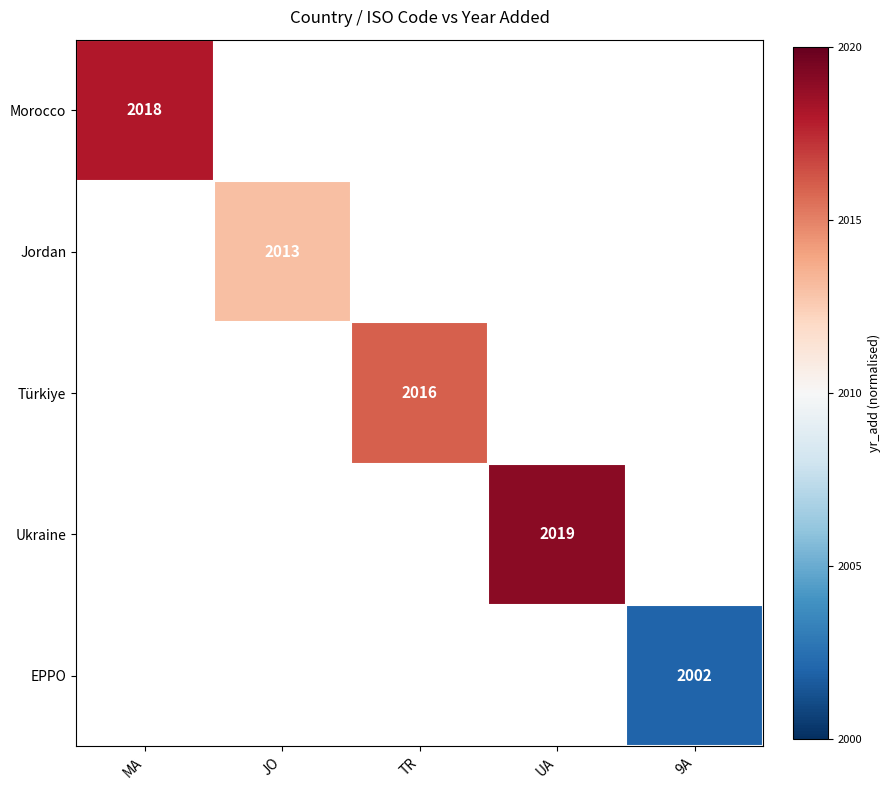

Count the number of data series in this chart.

5